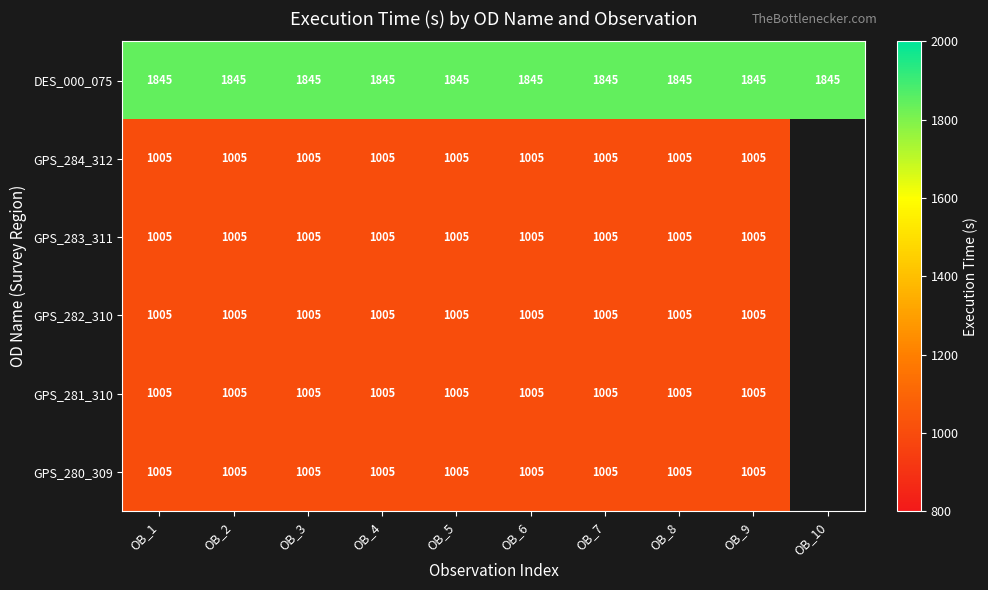

What is the minimum value shown in the chart?

1005.0